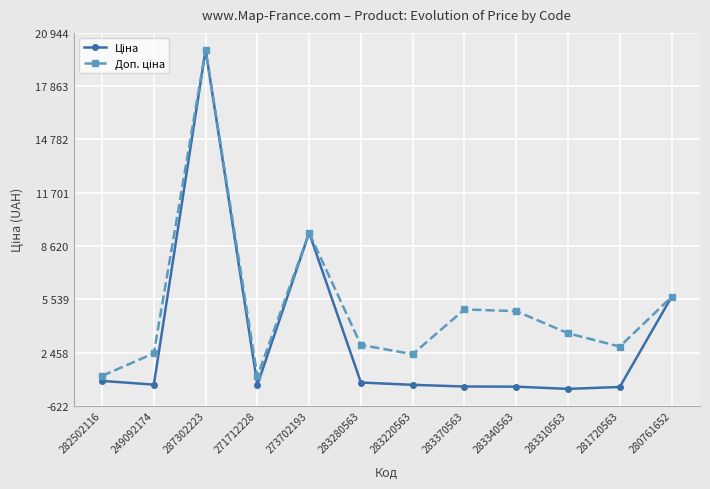

What is the average value of the Доп. ціна series?

5089.5